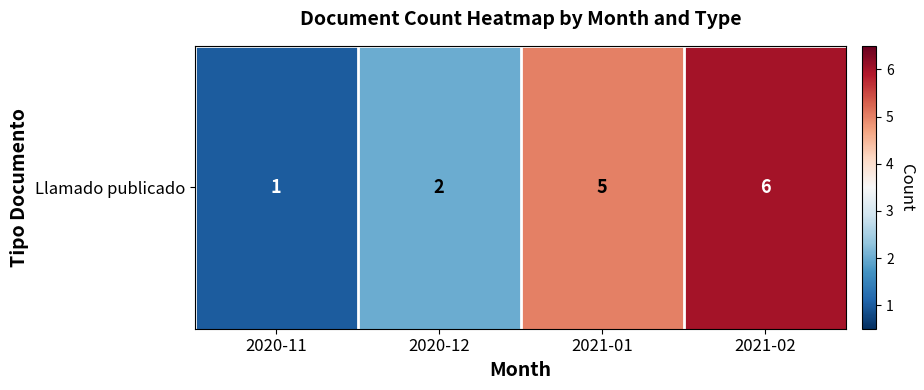

Approximately how many times larger is the value at 2021-02 compared to 2020-12?

3.0